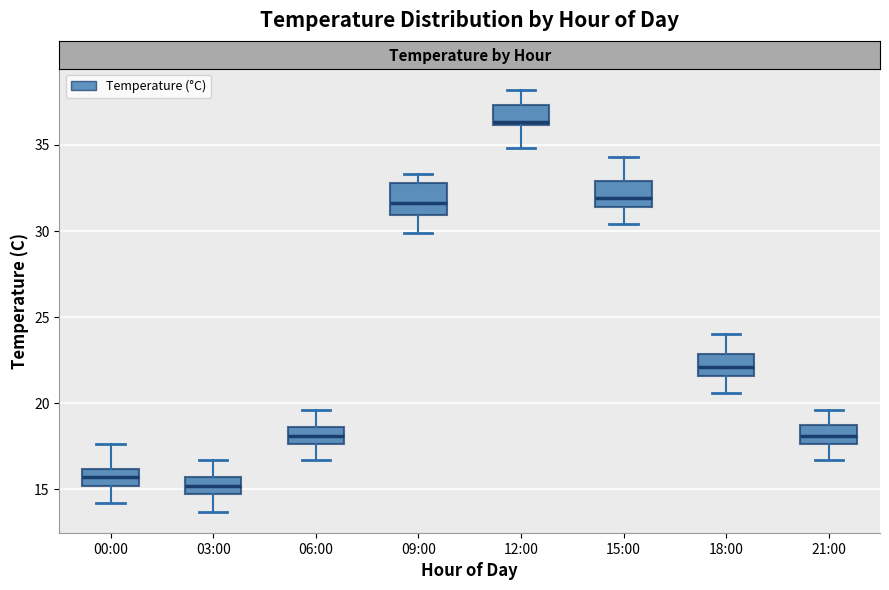

Reading left to right, transcribe this box plot: for each box, give where its median line is, the range the box spans, and where its two whiskers end, as read against the y-axis. The values are not printed on the chart, so give them approximately, as read against the axis.

00:00: median 15.5, box 15.0 to 16.0, whiskers 14.0 to 17.5
03:00: median 15.0, box 14.5 to 15.5, whiskers 13.5 to 16.5
06:00: median 18.0, box 17.5 to 18.5, whiskers 16.5 to 19.5
09:00: median 31.5, box 31.0 to 33.0, whiskers 30.0 to 33.5
12:00: median 36.5, box 36.0 to 37.5, whiskers 35.0 to 38.0
15:00: median 32.0, box 31.5 to 33.0, whiskers 30.5 to 34.5
18:00: median 22.0, box 21.5 to 23.0, whiskers 20.5 to 24.0
21:00: median 18.0, box 17.5 to 18.5, whiskers 16.5 to 19.5